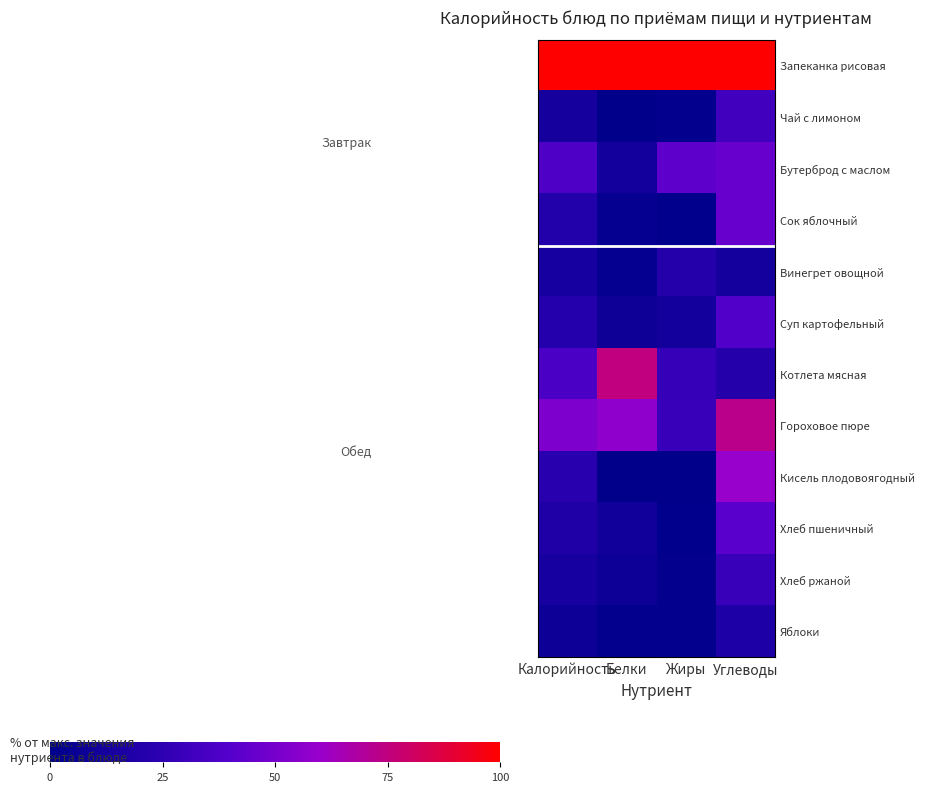

Reading left to right, list all the values displayed in this chart.

Запеканка рисовая: Калорийность=100.0	Белки=100.0	Жиры=100.0	Углеводы=100.0
Чай с лимоном: Калорийность=12.7	Белки=0.7	Жиры=2.0	Углеводы=32.1
Бутерброд с маслом: Калорийность=37.1	Белки=11.4	Жиры=42.3	Углеводы=45.6
Сок яблочный: Калорийность=20.1	Белки=3.6	Жиры=1.0	Углеводы=45.6
Винегрет овощной: Калорийность=13.5	Белки=3.2	Жиры=20.4	Углеводы=11.7
Суп картофельный: Калорийность=21.0	Белки=8.6	Жиры=11.4	Углеводы=37.9
Котлета мясная: Калорийность=36.7	Белки=75.4	Жиры=28.4	Углеводы=21.4
Гороховое пюре: Калорийность=52.2	Белки=57.5	Жиры=28.9	Углеводы=72.7
Кисель плодовоягодный: Калорийность=22.9	Белки=0.0	Жиры=0.0	Углеводы=59.8
Хлеб пшеничный: Калорийность=18.6	Белки=10.4	Жиры=1.0	Углеводы=41.3
Хлеб ржаной: Калорийность=13.3	Белки=7.5	Жиры=1.5	Углеводы=28.7
Яблоки: Калорийность=8.1	Белки=1.4	Жиры=2.0	Углеводы=17.6